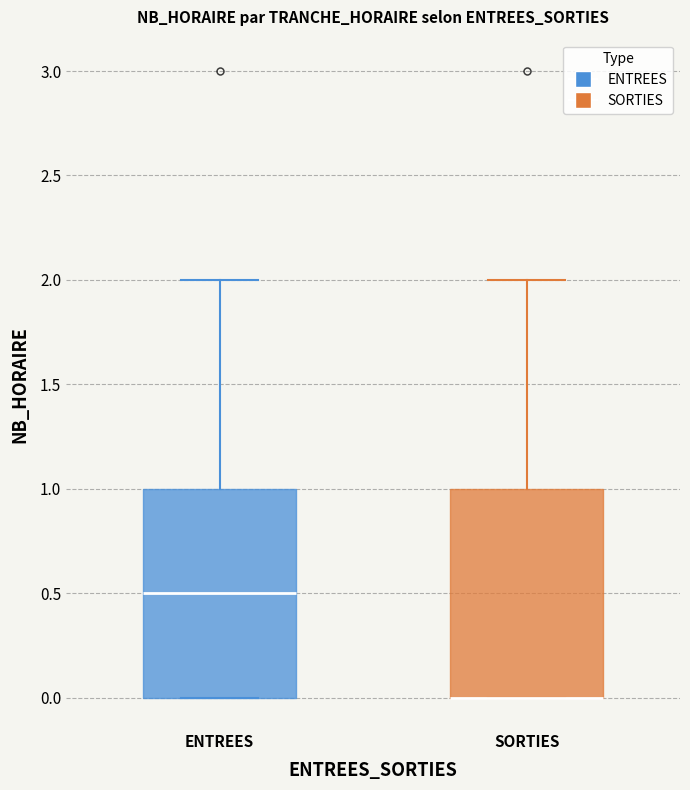

Reading left to right, transcribe this box plot: for each box, give where its median line is, the range the box spans, and where its two whiskers end, as read against the y-axis. The values are not printed on the chart, so give them approximately, as read against the axis.

ENTREES: median 0.5, box 0.0 to 1.0, whiskers 0.0 to 2.0
SORTIES: median 0.0 (drawn on the box's lower edge), box 0.0 to 1.0, whiskers 0.0 to 2.0